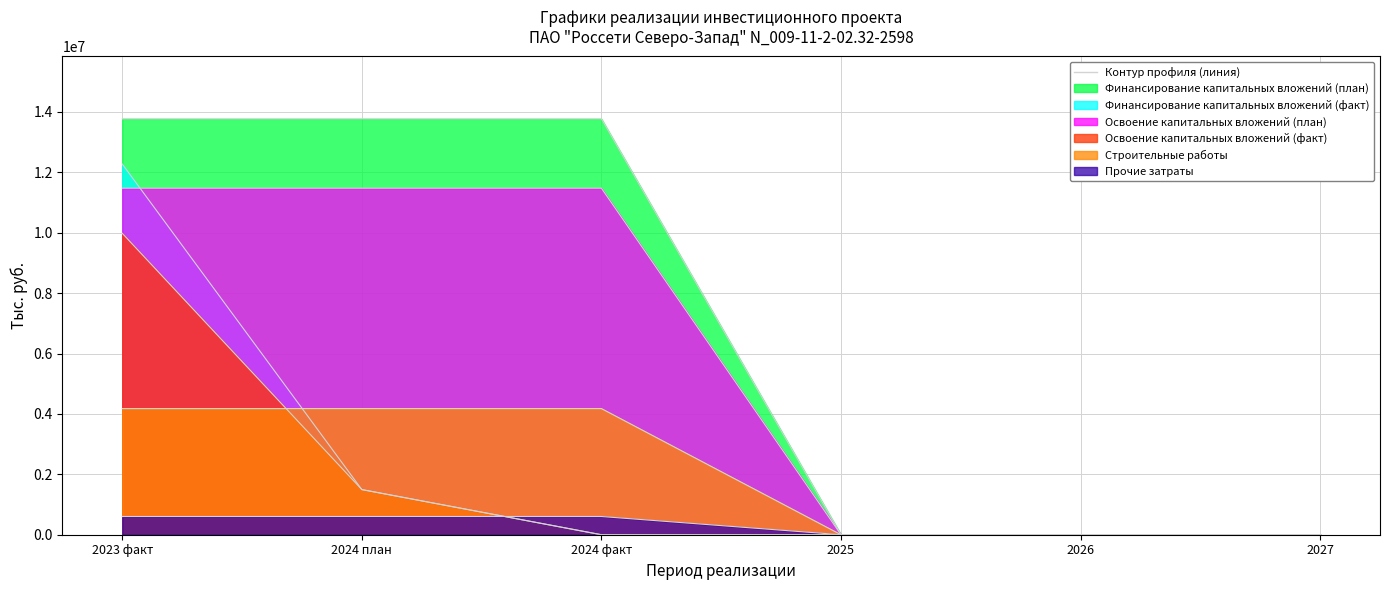

At which label does Освоение капитальных вложений (факт) reach its minimum?

2024 факт